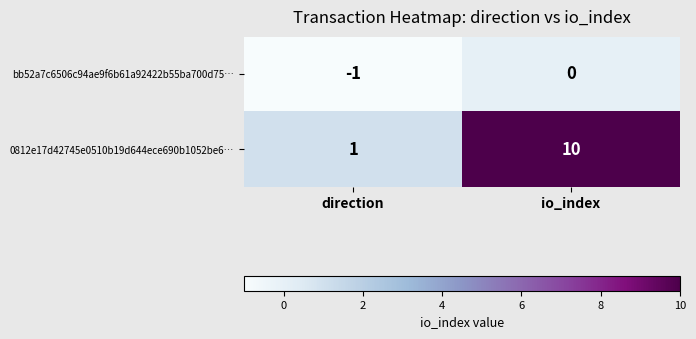

How many data points in bb52a7c6506c94ae9f6b61a92422b55ba700d75… are less than 0?

1